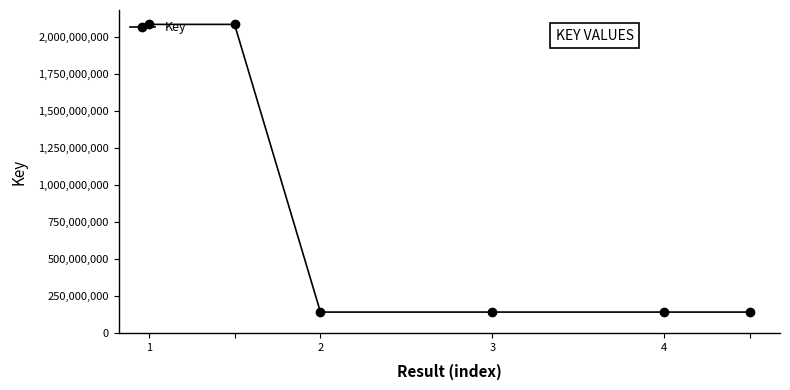

What is the sum of all values?

4735721822